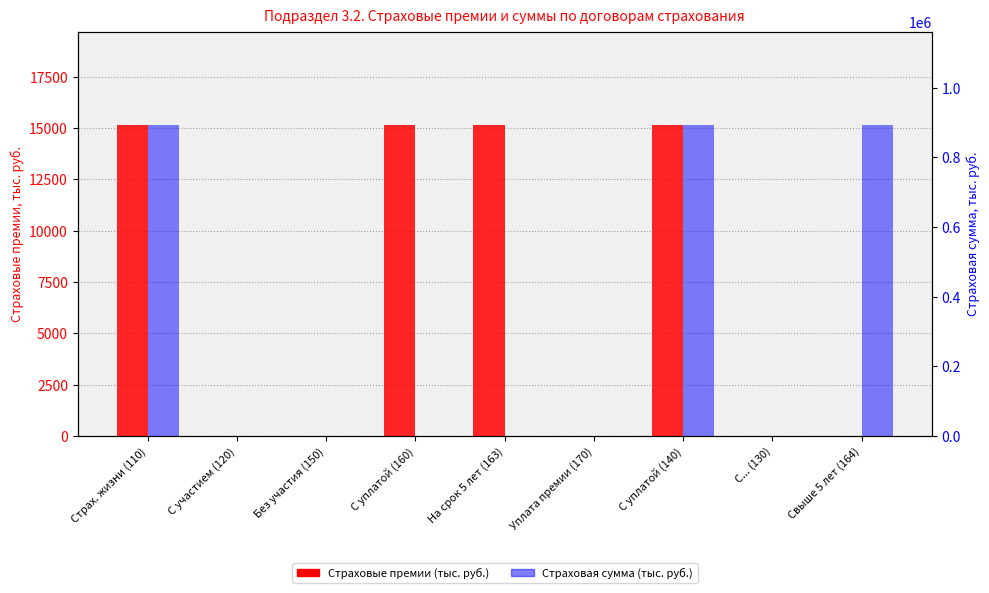

Reading left to right, transcribe all the data shown in this chart.

Страховые премии: 15144.4	0.0	0.0	15144.4	15144.4	0.0	15144.4	0.0	0.0
Страховая сумма: 893000.0	0.0	0.0	0.0	0.0	0.0	893000.0	0.0	893000.0